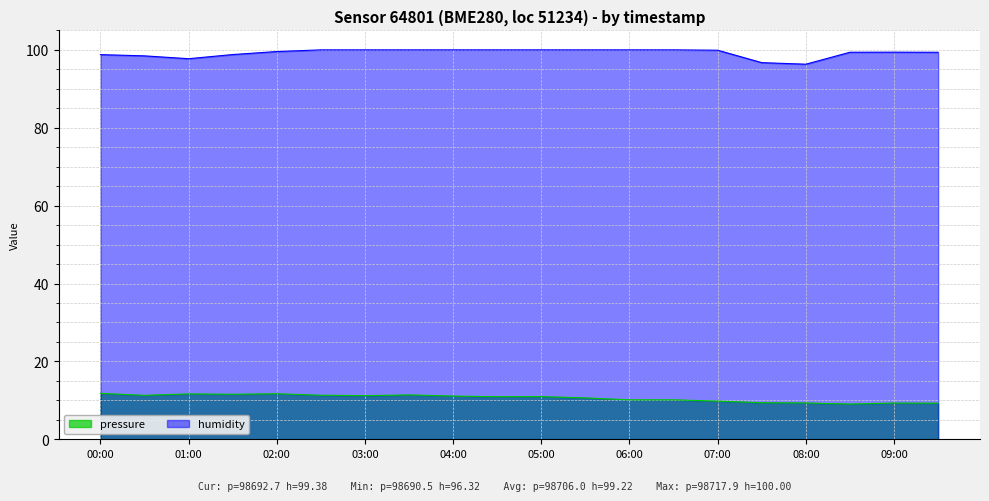

Reading left to right, extract all data points from this chart.

pressure: 11.8	11.3	11.7	11.6	11.7	11.3	11.2	11.4	11.1	10.9	11.0	10.6	10.1	10.1	9.8	9.4	9.3	9.1	9.3	9.3
humidity: 98.8	98.5	97.7	98.8	99.6	100.0	100.0	100.0	100.0	100.0	100.0	100.0	100.0	100.0	99.9	96.7	96.3	99.4	99.4	99.4